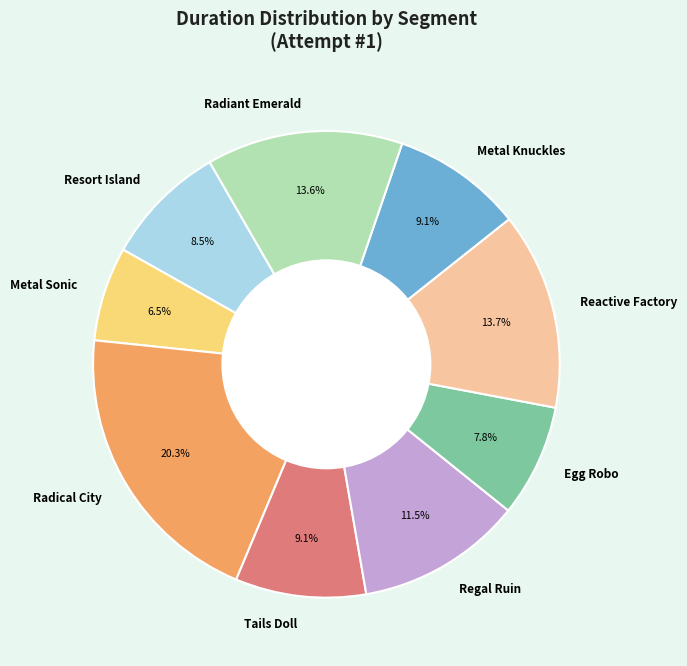

What is the smallest slice in the pie chart?

Metal Sonic